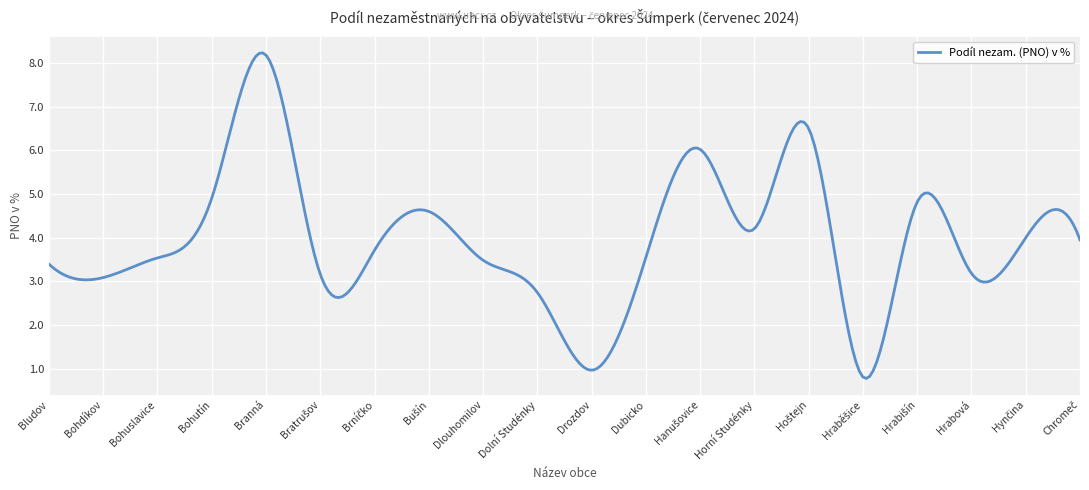

What is the smallest value displayed?

0.8